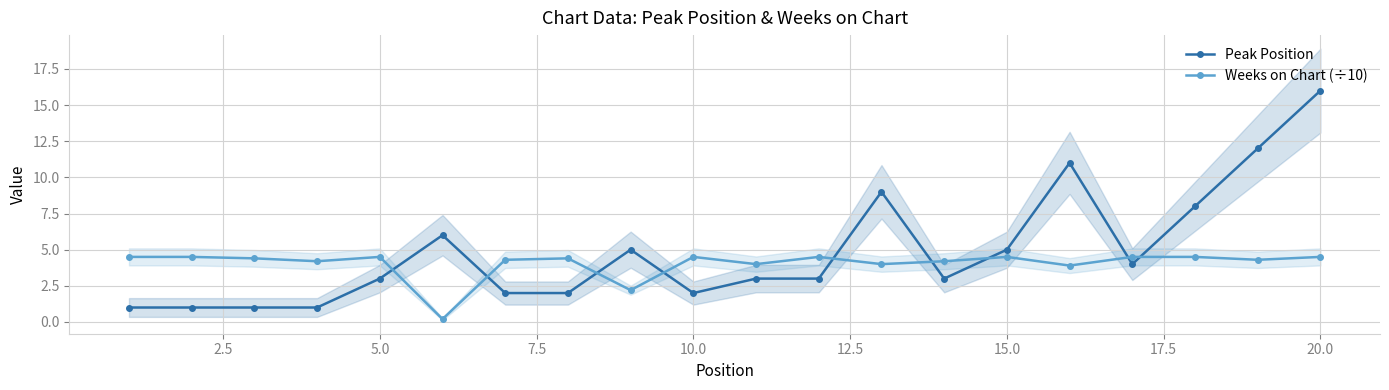

The Weeks on Chart (÷10) series shows 1.9 at 10.0. True or false?

False